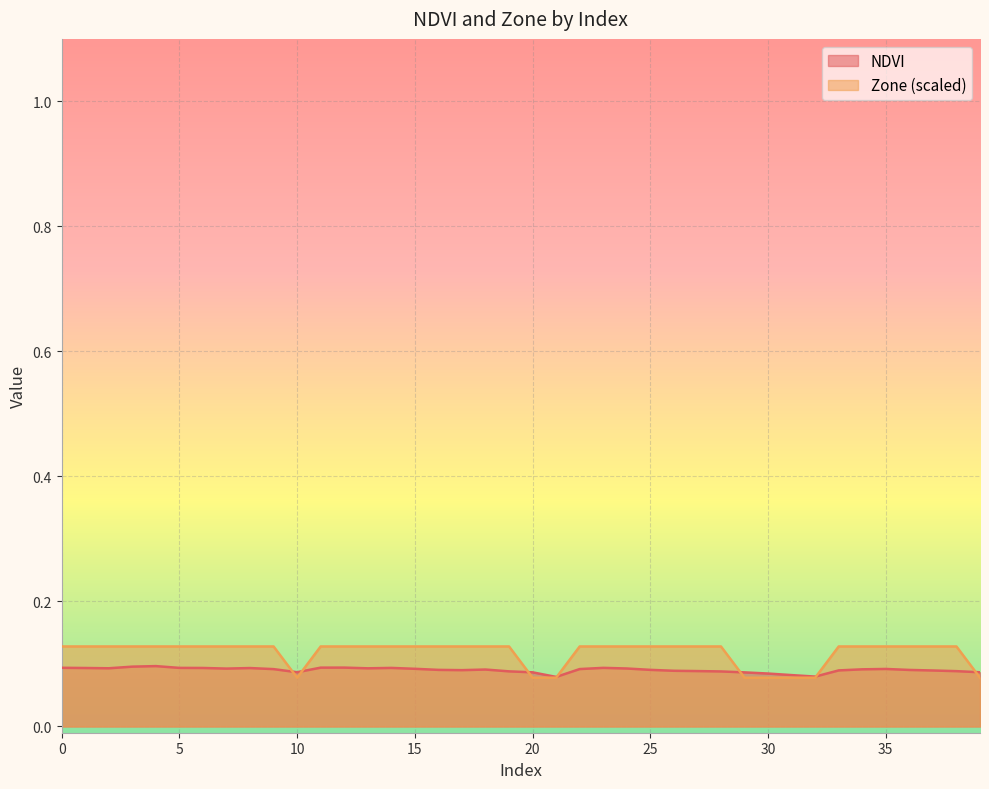

Does the chart display data point markers on the line(s)?

No